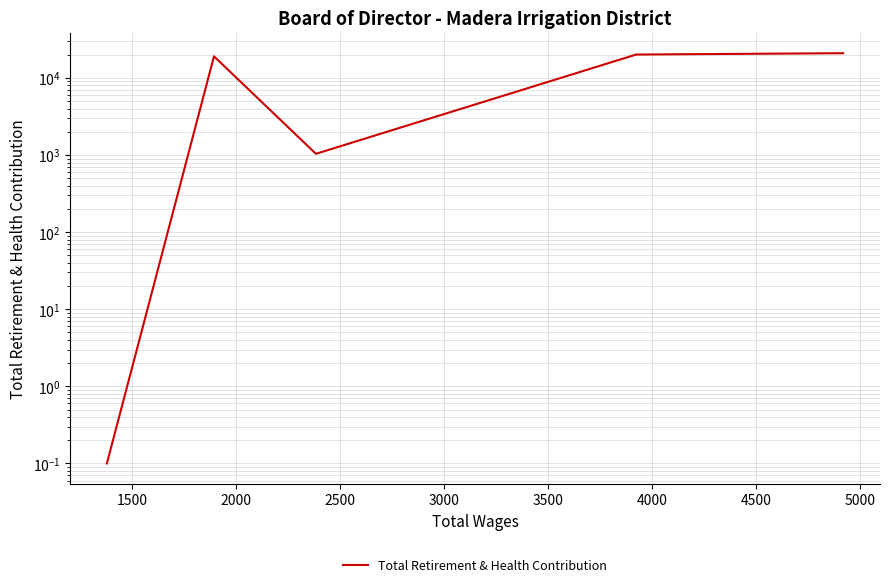

What is the difference between the maximum and minimum values?

20939.9